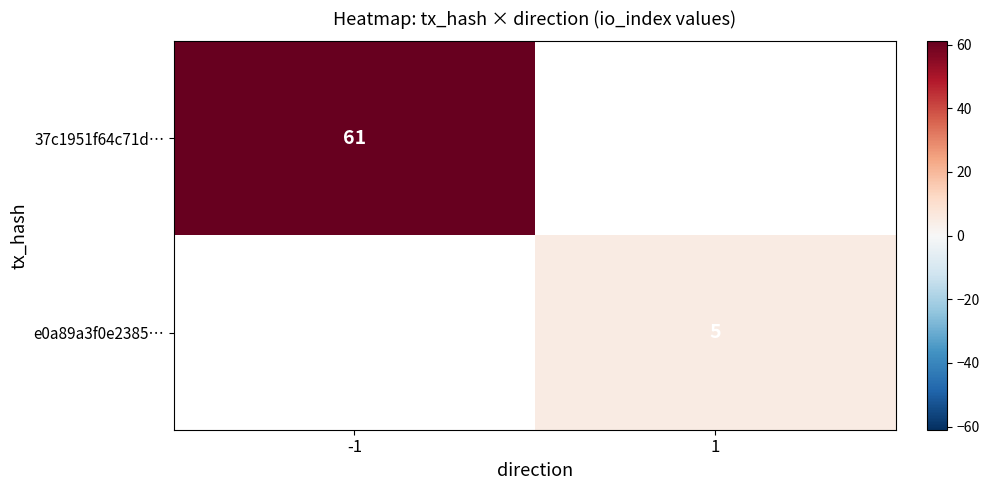

At which category does the chart reach its peak across all series?

-1